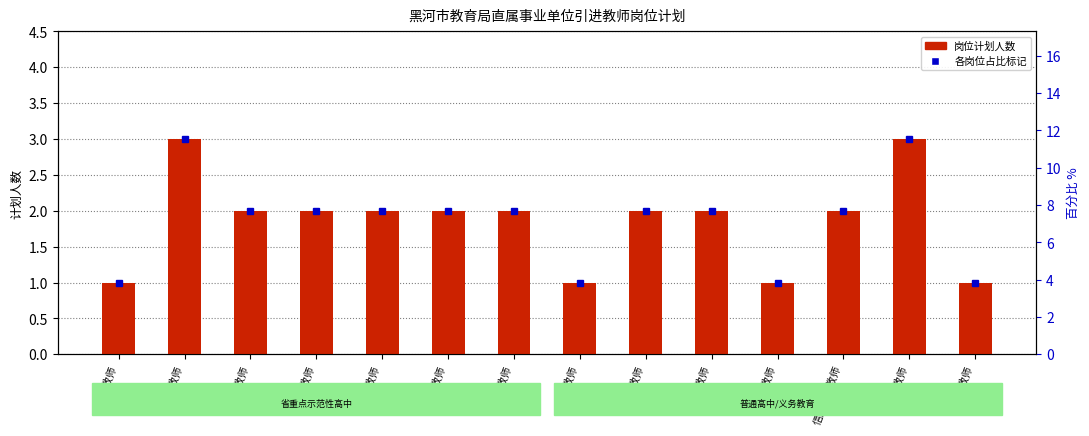

The value at 俄语教师 is 2. True or false?

False